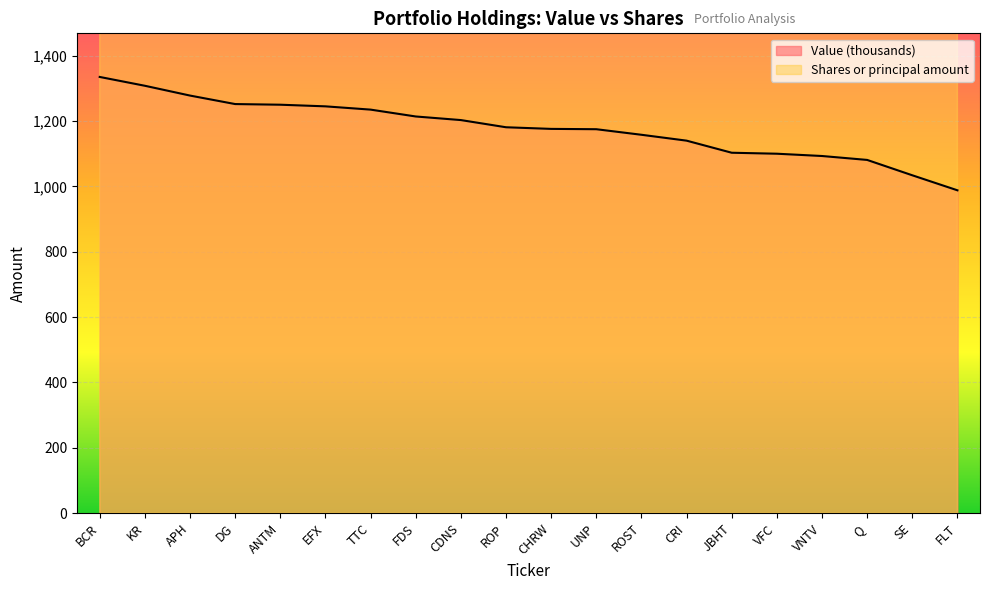

What is the highest value of the Value series?

1335